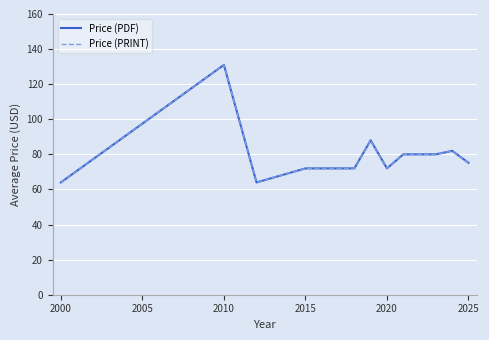

Which series has the largest range (max minus min)?

Price (PDF)